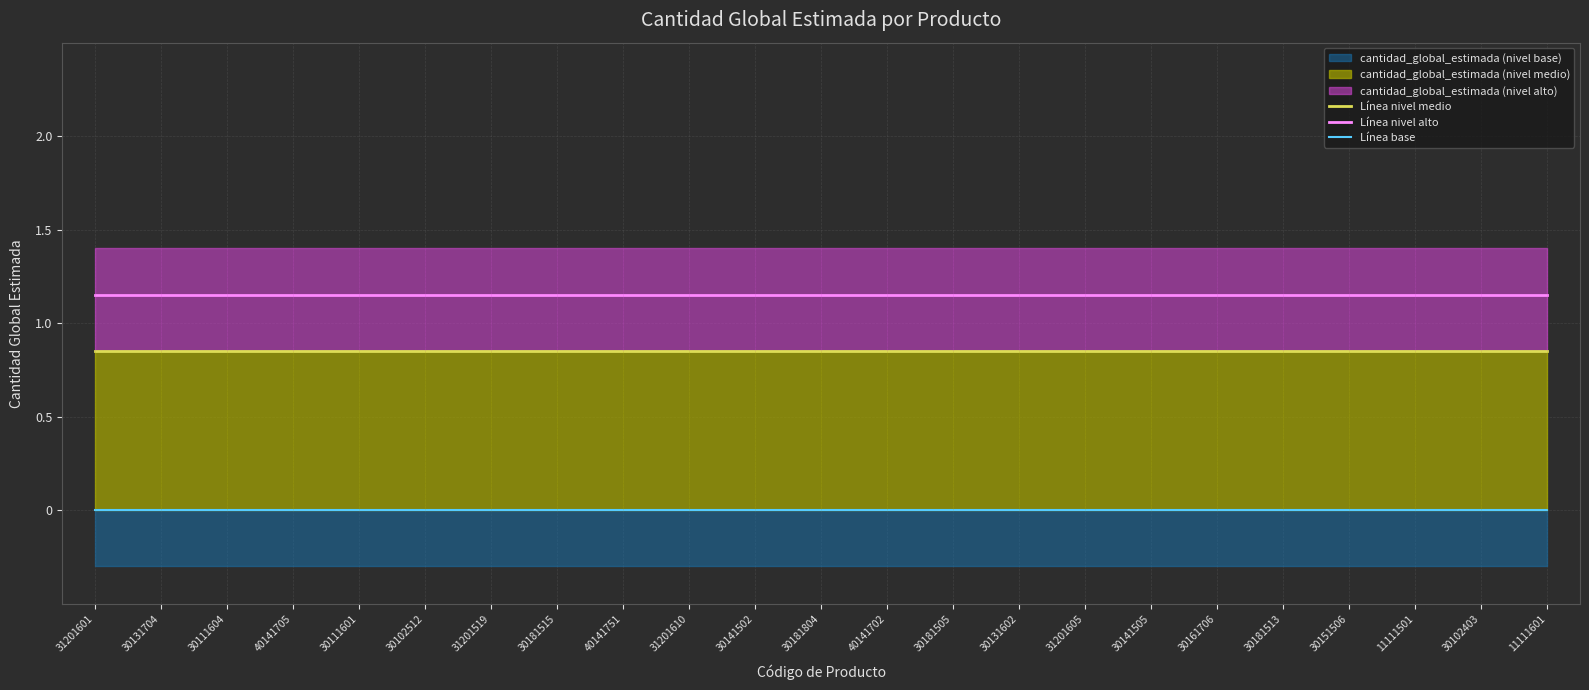

How many lines are shown in the chart?

3